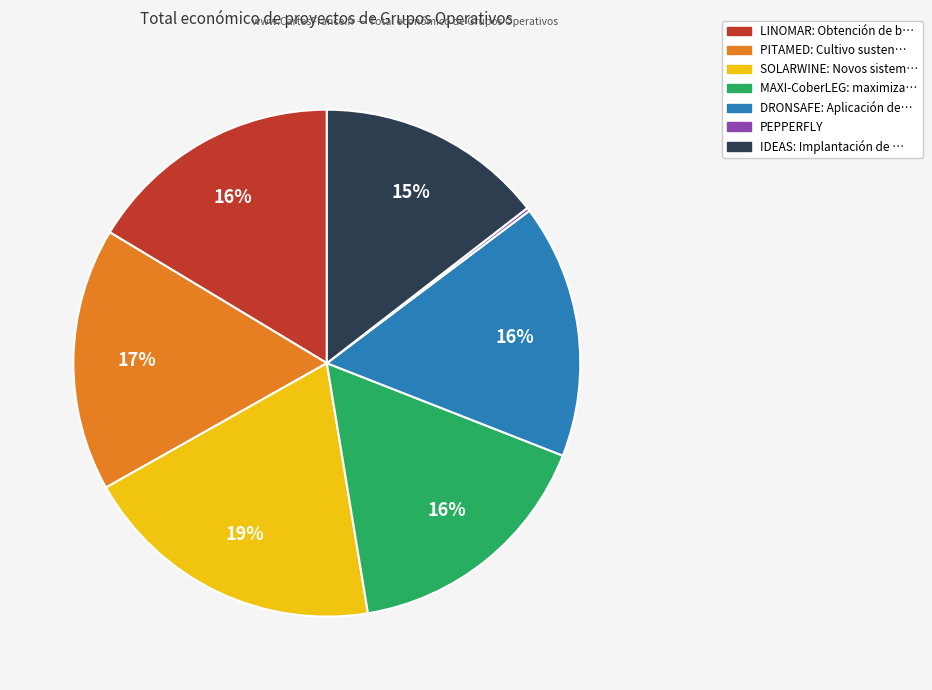

Between LINOMAR and SOLARWINE, which is larger?

SOLARWINE